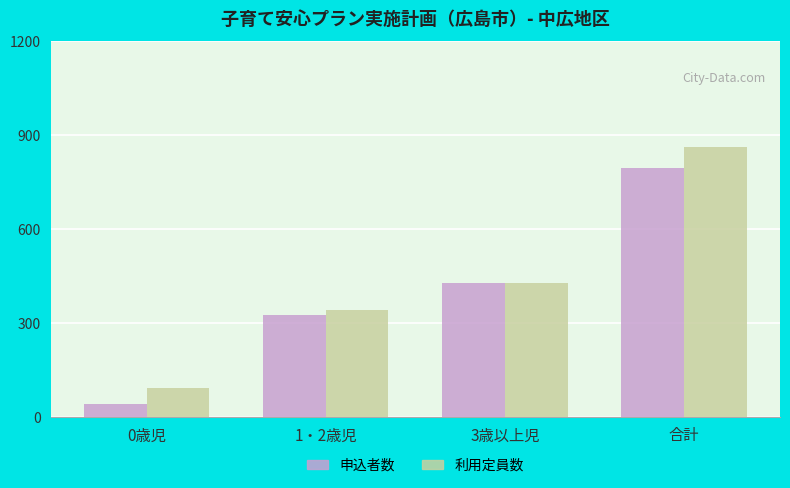

Reading right to left, what are all the values shown in this chart?

申込者数: 合計=795	3歳以上児=427	1・2歳児=325	0歳児=43
利用定員数: 合計=864	3歳以上児=428	1・2歳児=341	0歳児=95